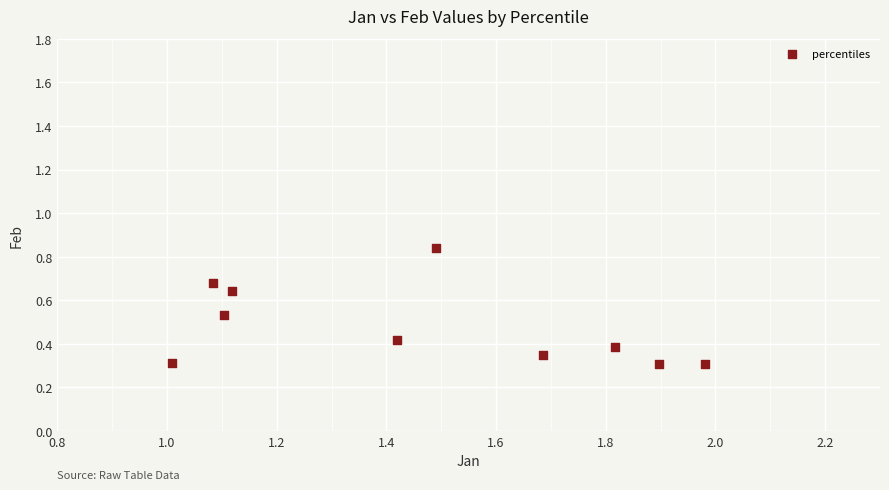

What is the average X value?

1.5